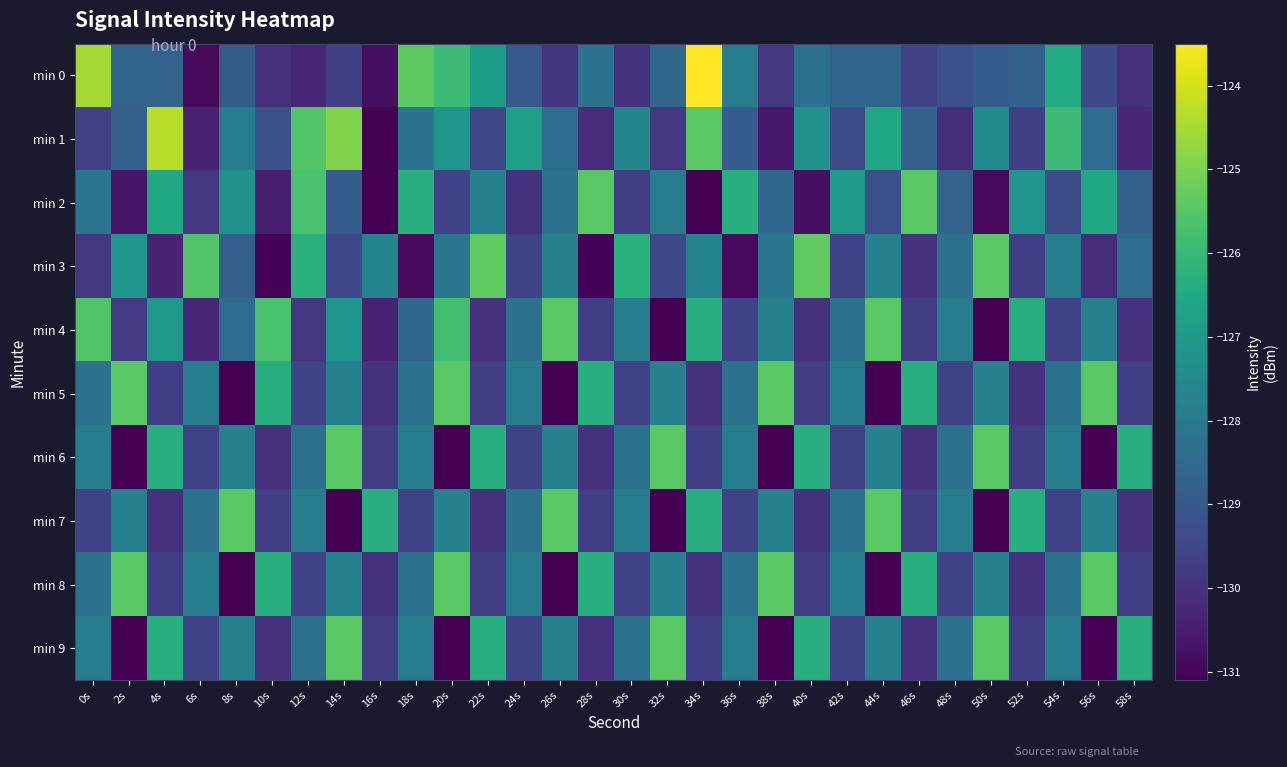

List the series in order of their peak value, highest first.

min 0, min 1, min 3, min 2, min 4, min 5, min 6, min 7, min 8, min 9